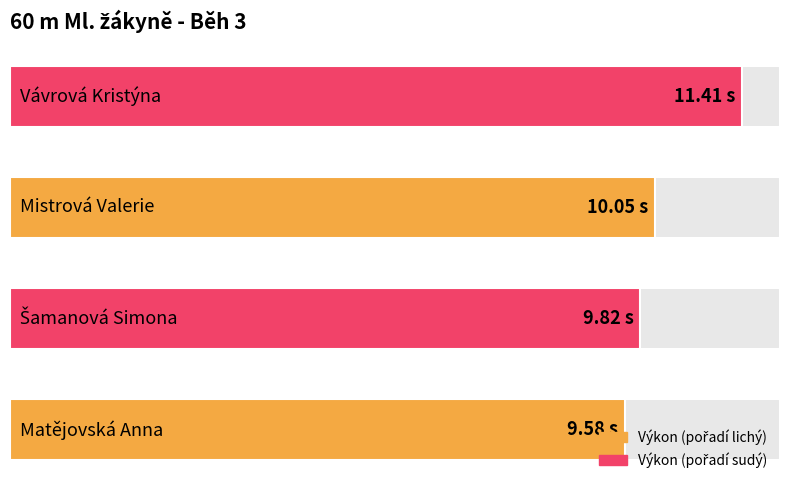

The value at 0 is 12.7. True or false?

False